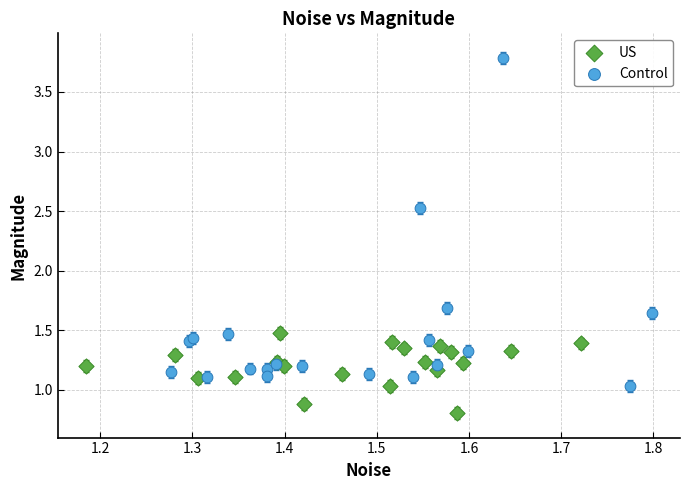

Which series has the largest Y range (max minus min)?

Control